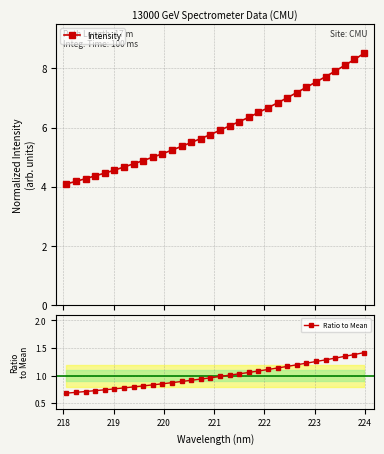

What is the maximum value for Intensity?

8.5